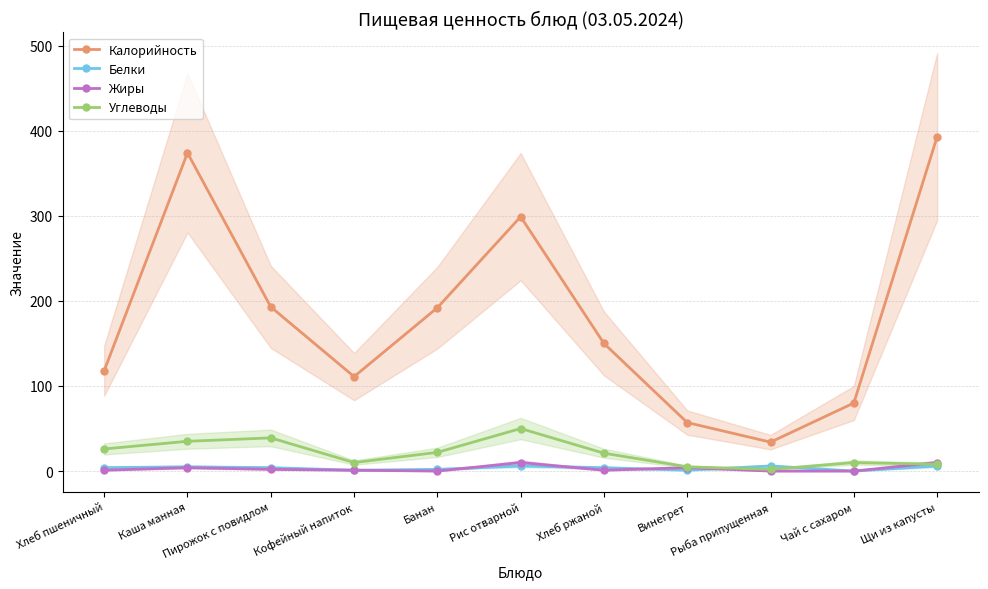

Is the value of Калорийность at Рис отварной greater than the value of Углеводы at Каша манная?

Yes